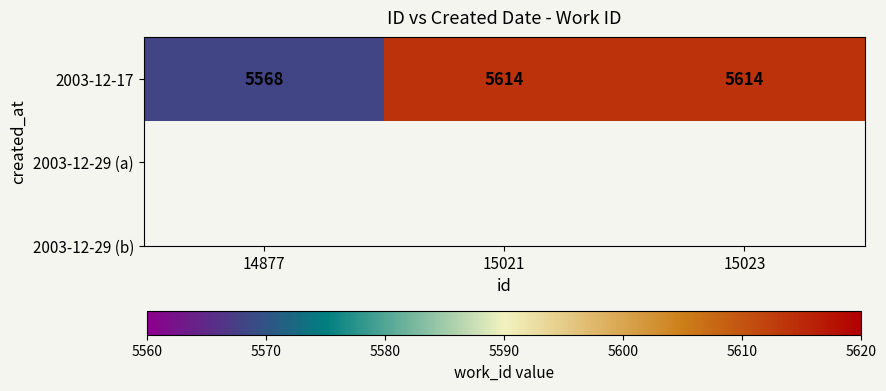

How many categories are shown in the chart?

3